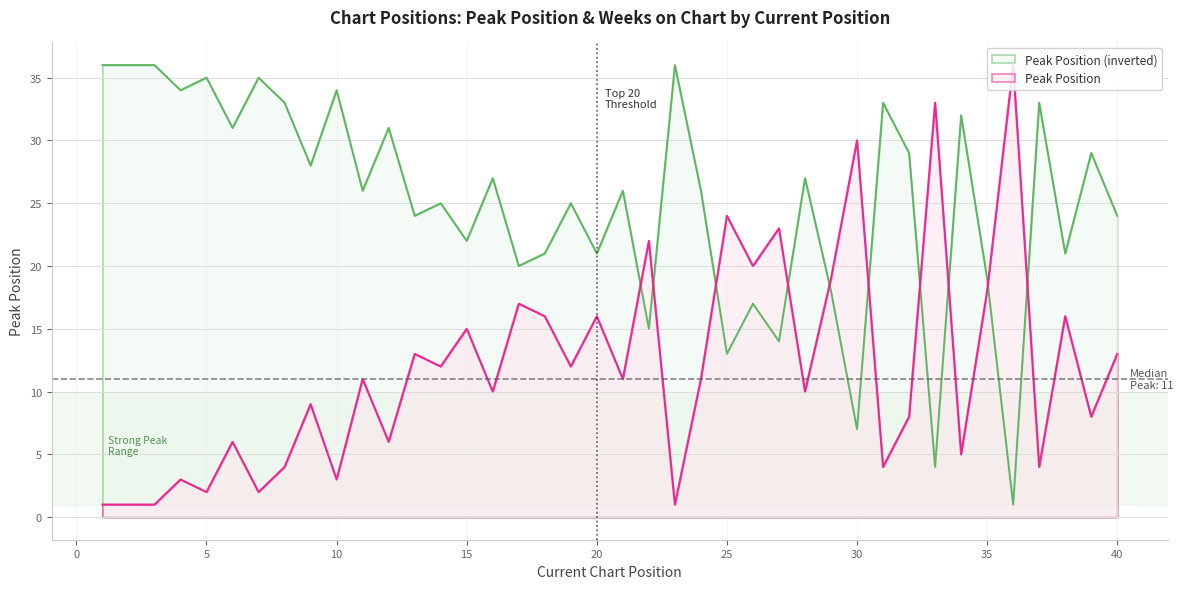

What is the difference between the second highest and second lowest values?

32